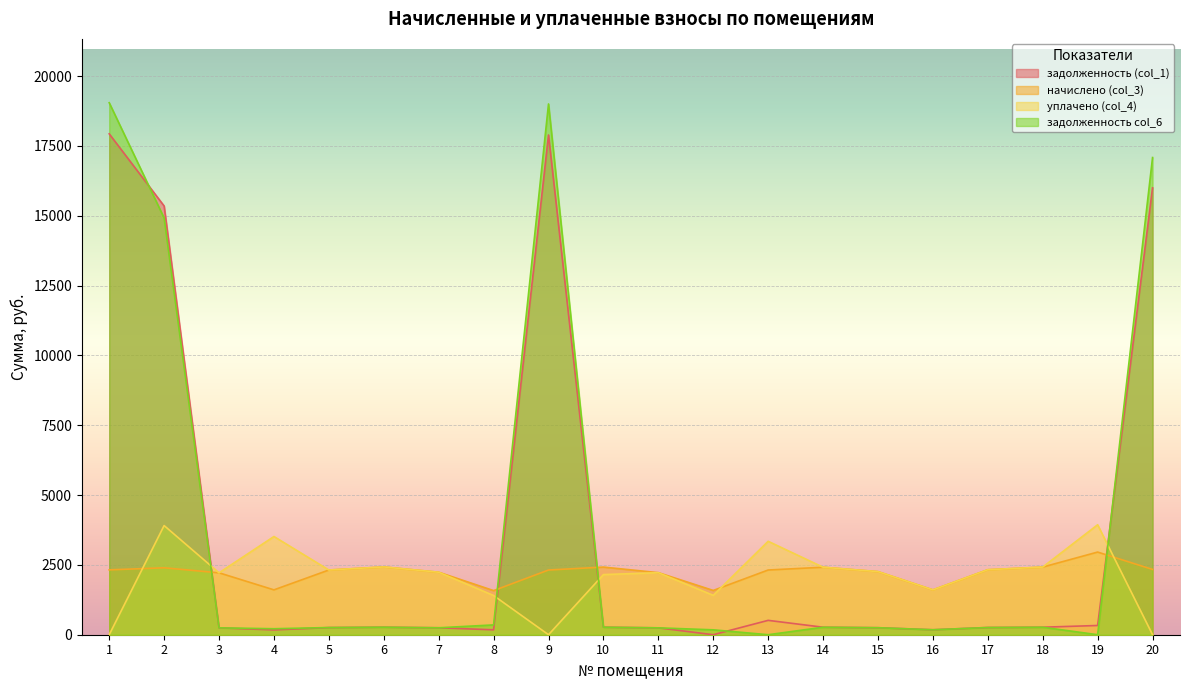

How many times do уплачено (col_4) and начислено (col_3) cross each other?

7